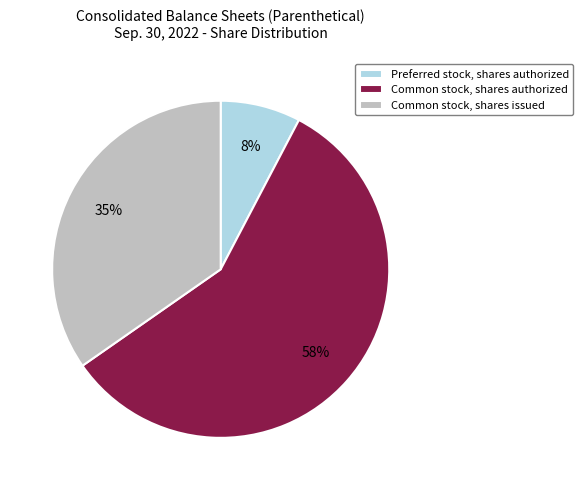

Is it true that Preferred stock, shares authorized is 8% of the pie?

True